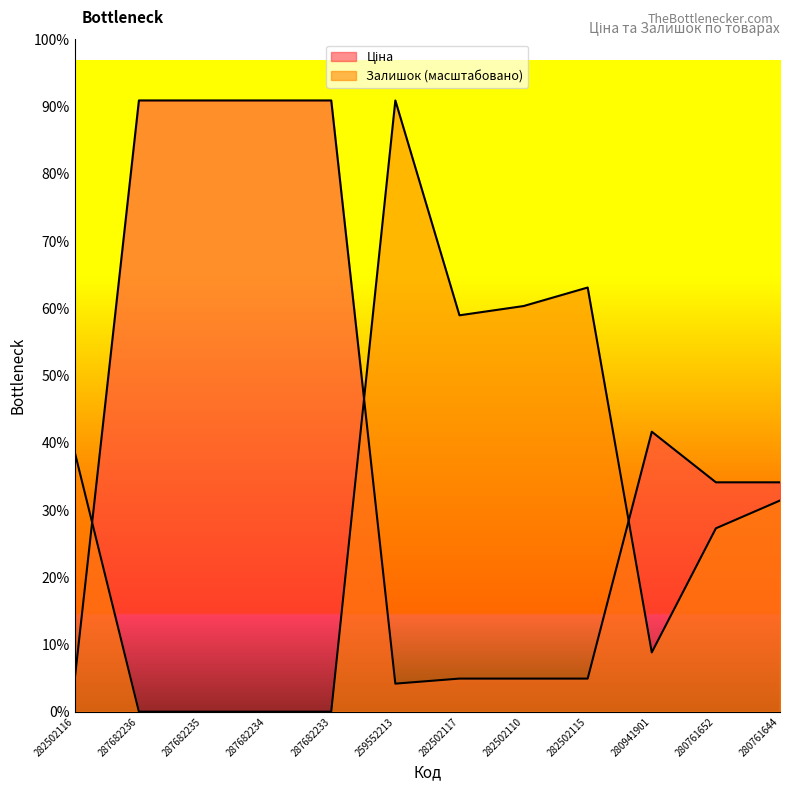

Does the chart display data point markers on the line(s)?

No